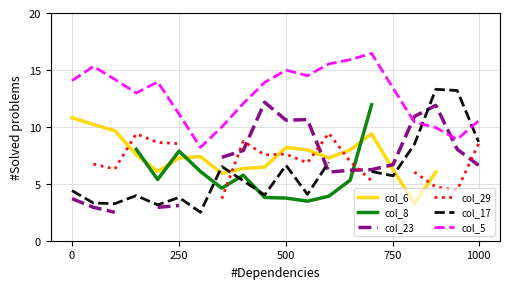

Is the value of col_6 at 250 greater than the value of col_23 at 7?

Yes